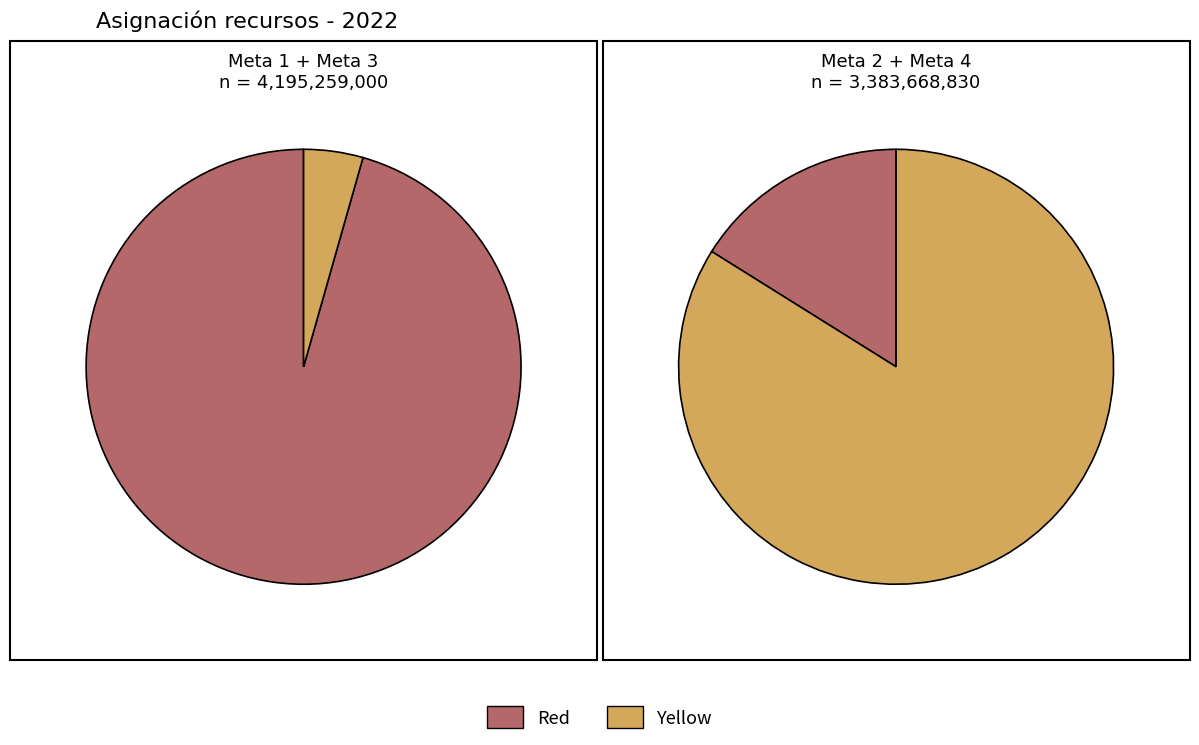

Combined, do Meta 4 and Meta 2 account for over 50%?

No